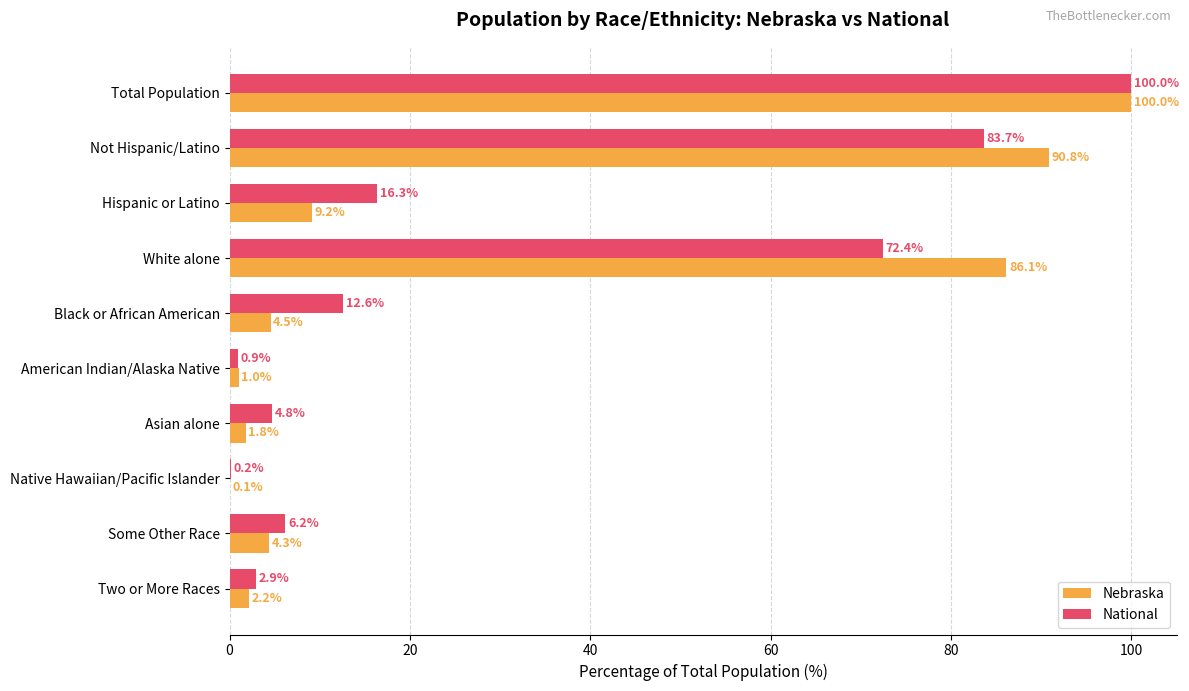

How many values in the National series exceed 12?

5